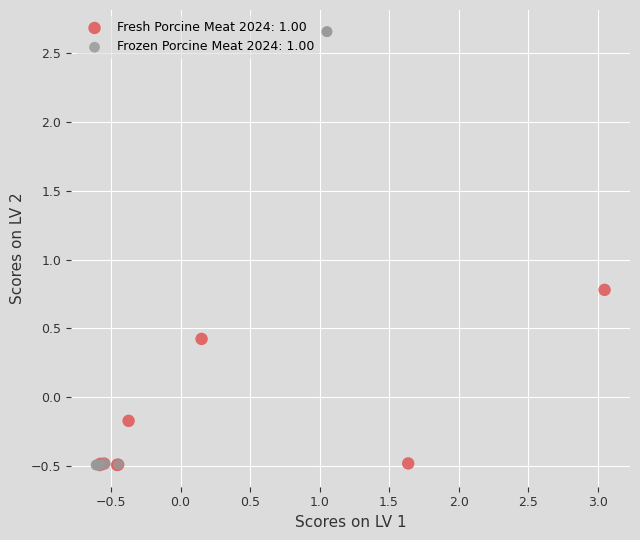

Which series contains the highest Y value?

Frozen Porcine Meat 2024: 1.00